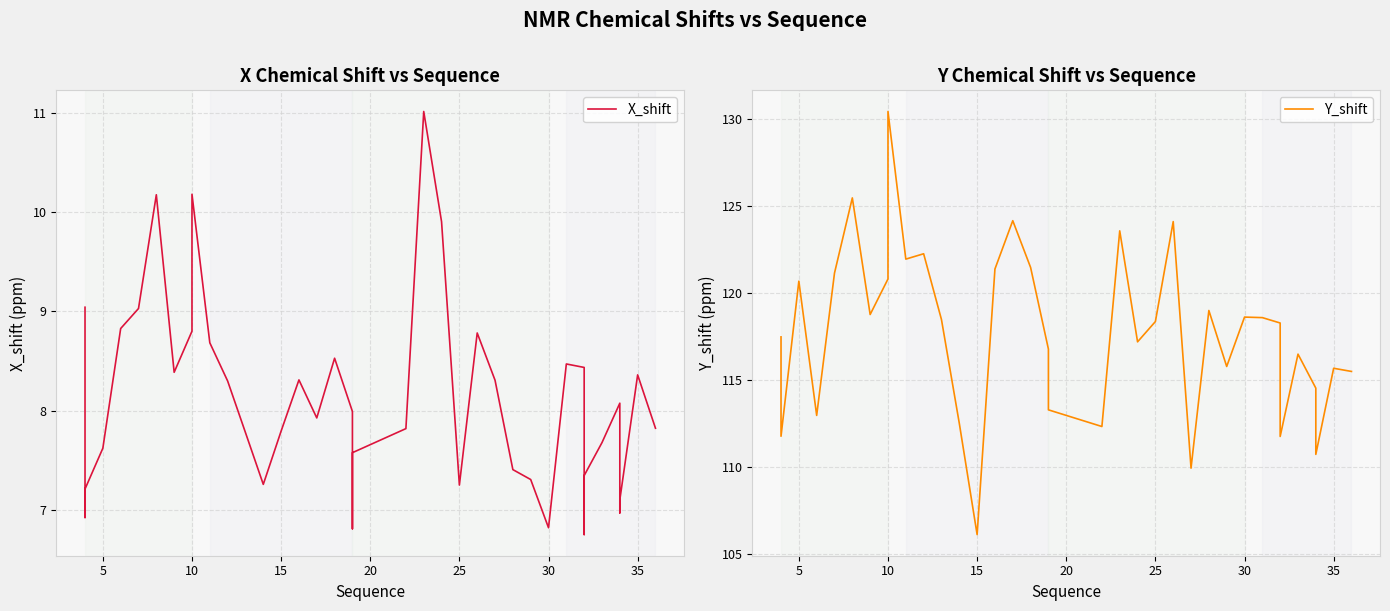

Reading left to right, transcribe all the data shown in this chart.

X_shift: 9.0	6.9	7.2	7.6	8.8	9.0	10.2	8.4	8.8	10.2	8.7	8.3	7.8	7.3	7.8	8.3	7.9	8.5	8.0	6.8	7.6	7.8	11.0	9.9	7.2	8.8	8.3	7.4	7.3	6.8	8.5	8.4	6.7	7.3	7.7	8.1	7.0	7.1	8.4	7.8
Y_shift: 117.5	111.8	111.8	120.7	113.0	121.1	125.5	118.8	120.8	130.4	121.9	122.2	118.5	112.5	106.1	121.4	124.1	121.5	116.8	113.3	113.3	112.3	123.6	117.2	118.3	124.1	109.9	119.0	115.8	118.6	118.6	118.3	111.7	111.7	116.5	114.5	110.7	110.7	115.7	115.5